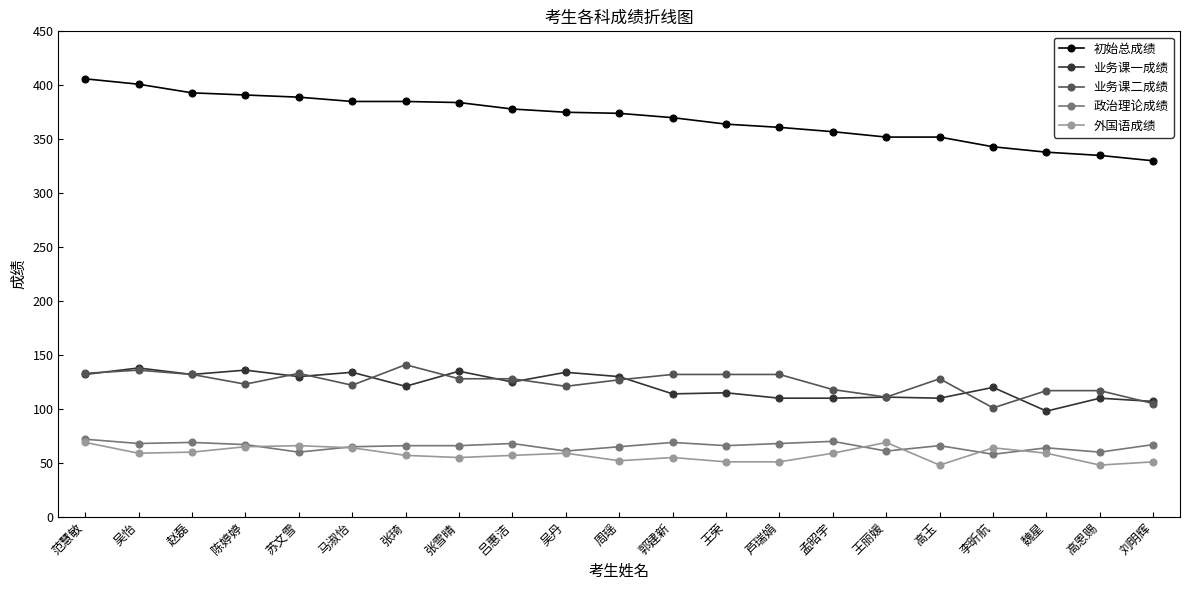

What is the label of the 3rd point from the right?

魏星